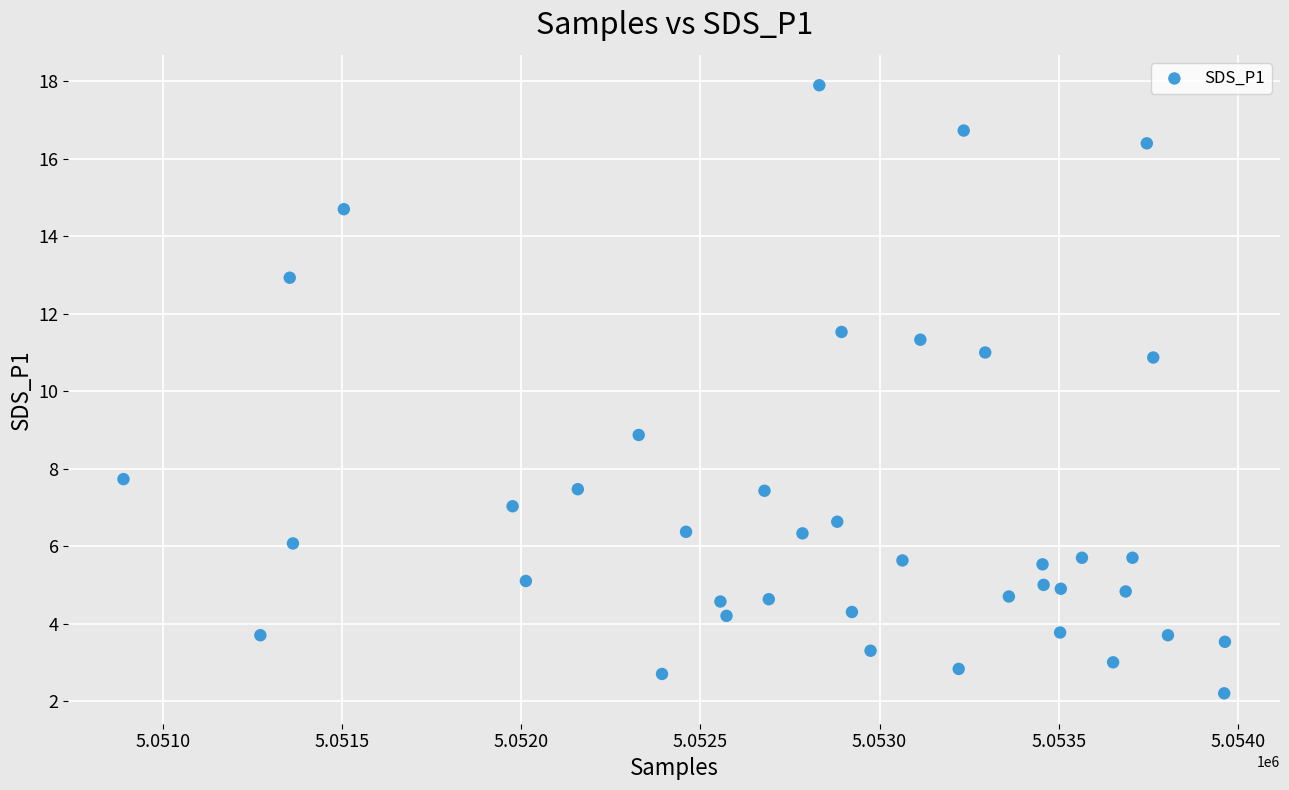

What is the range of Y values (max minus min)?

15.7